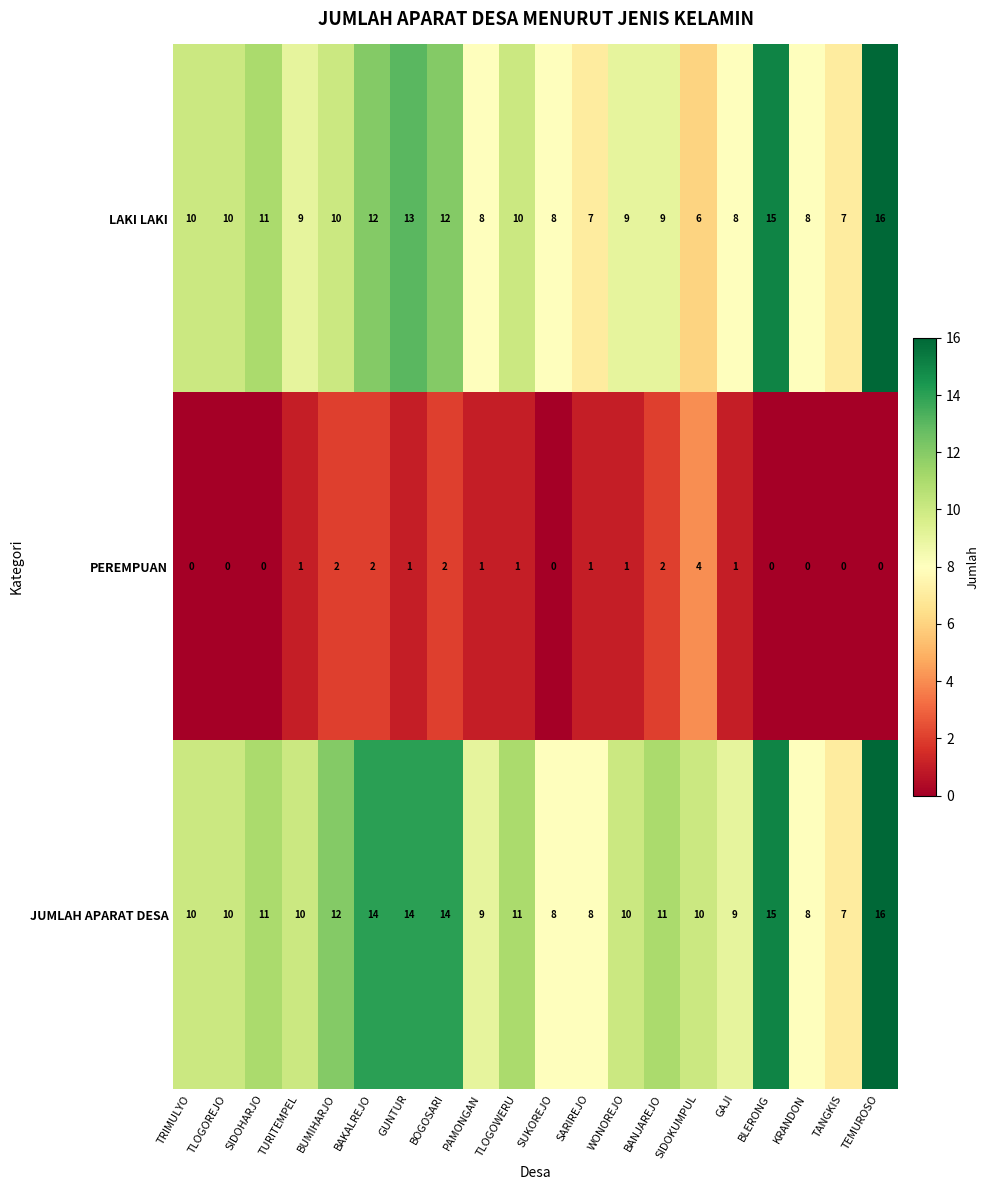

Between SIDOHARJO and GAJI, which series saw the biggest shift?

LAKI LAKI